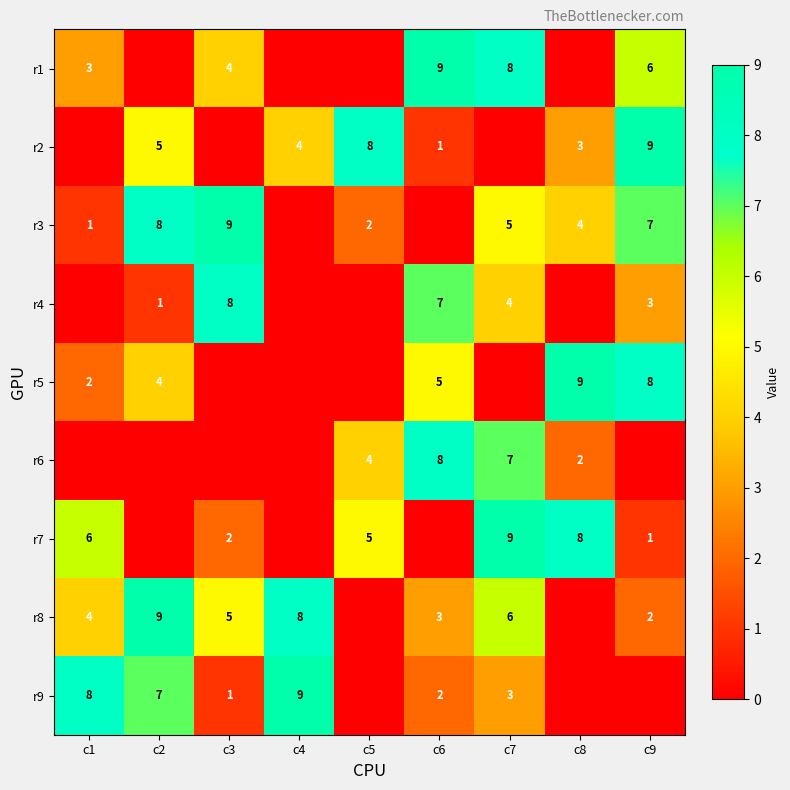

True or false: r8 has a value of 8 at c4.

True